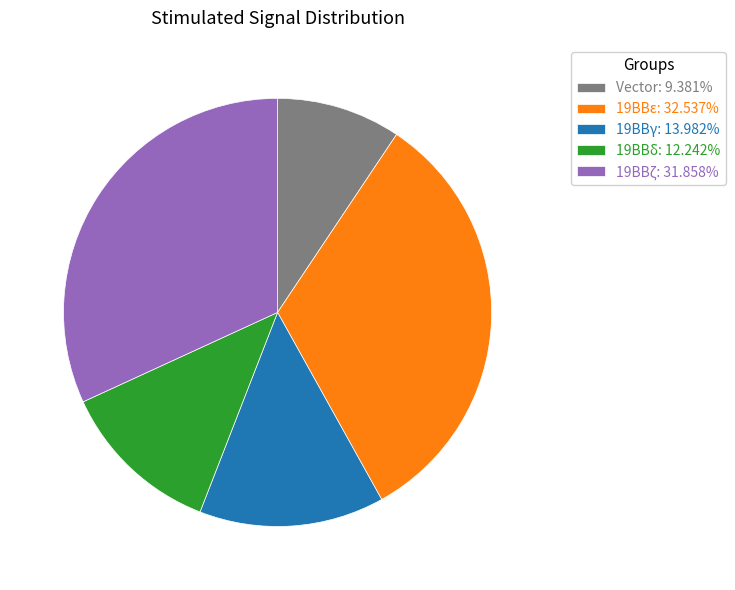

Approximately how many times larger is the value at 19BBδ: 12.242% compared to 19BBζ: 31.858%?

0.4